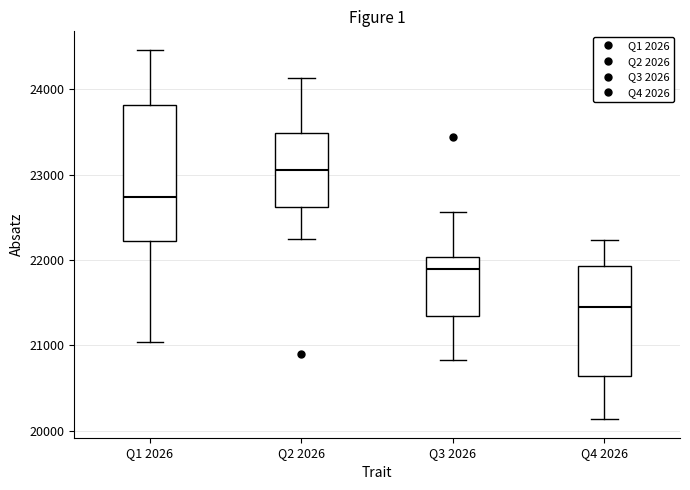

Reading left to right, read every box against the y-axis: the position of its median line, the range the box covers, and the ends of its whiskers. The values are not printed on the chart, so give them approximately, as read against the axis.

Q1 2026: median 22700, box 22200 to 23800, whiskers 21000 to 24500
Q2 2026: median 23100, box 22600 to 23500, whiskers 22200 to 24100
Q3 2026: median 21900, box 21300 to 22000, whiskers 20800 to 22600
Q4 2026: median 21400, box 20600 to 21900, whiskers 20100 to 22200